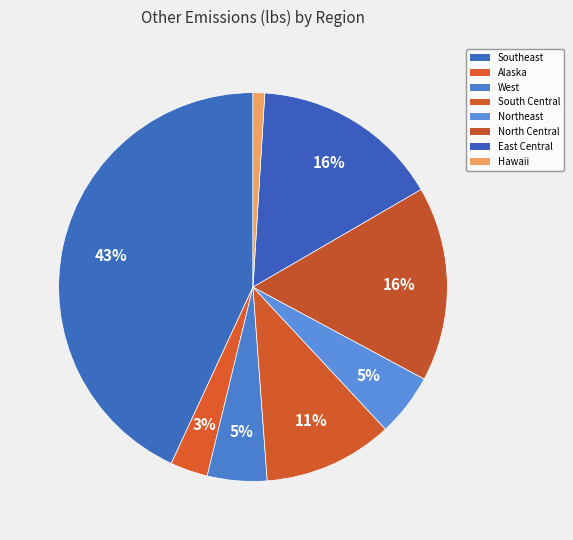

Does South Central account for over 50% of the chart?

No